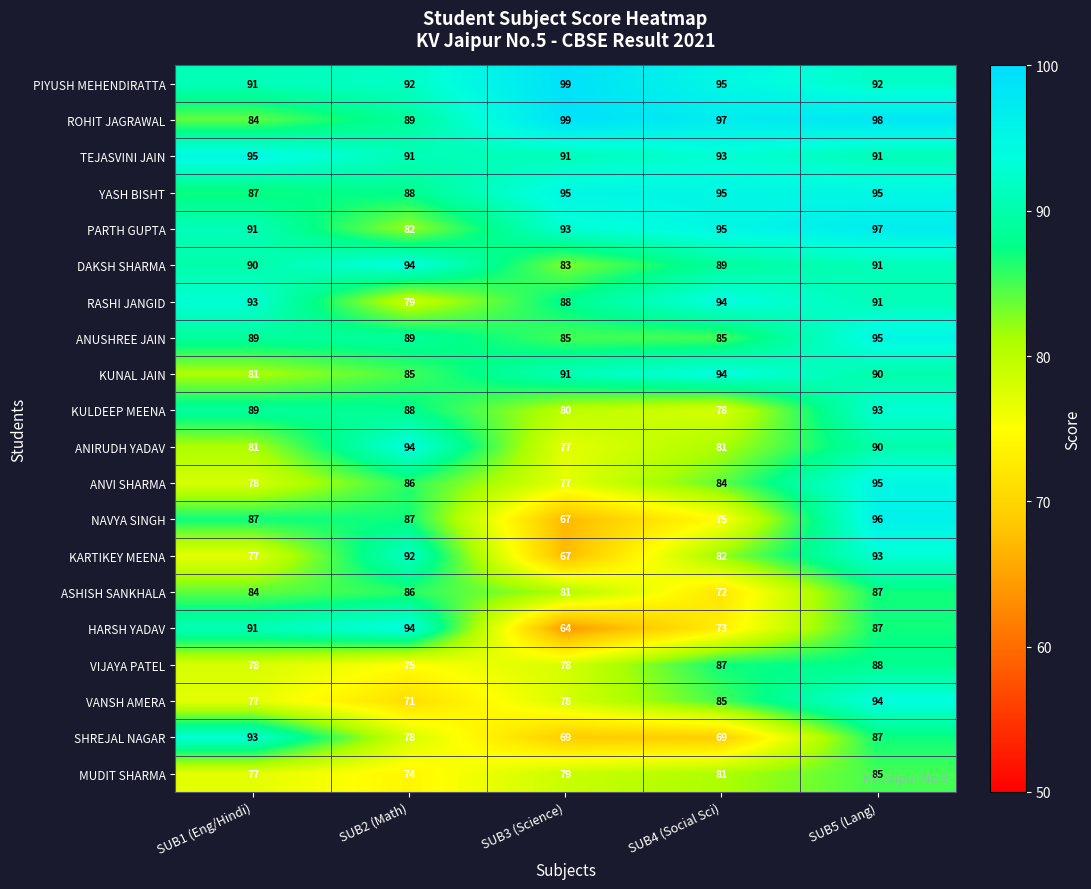

The ANVI SHARMA series shows 43 at SUB5 (Lang). True or false?

False